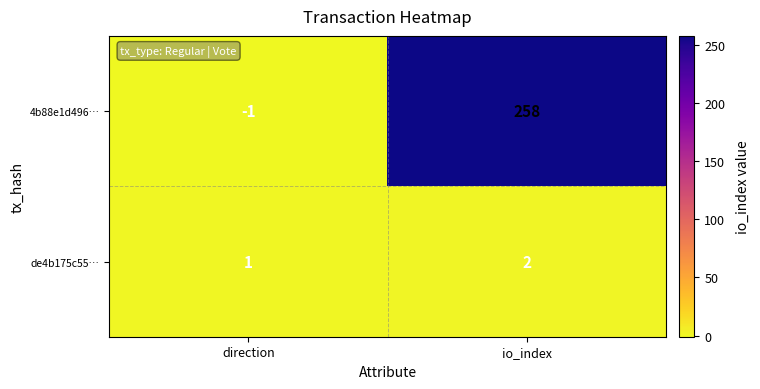

What is the total value across all series at io_index?

260